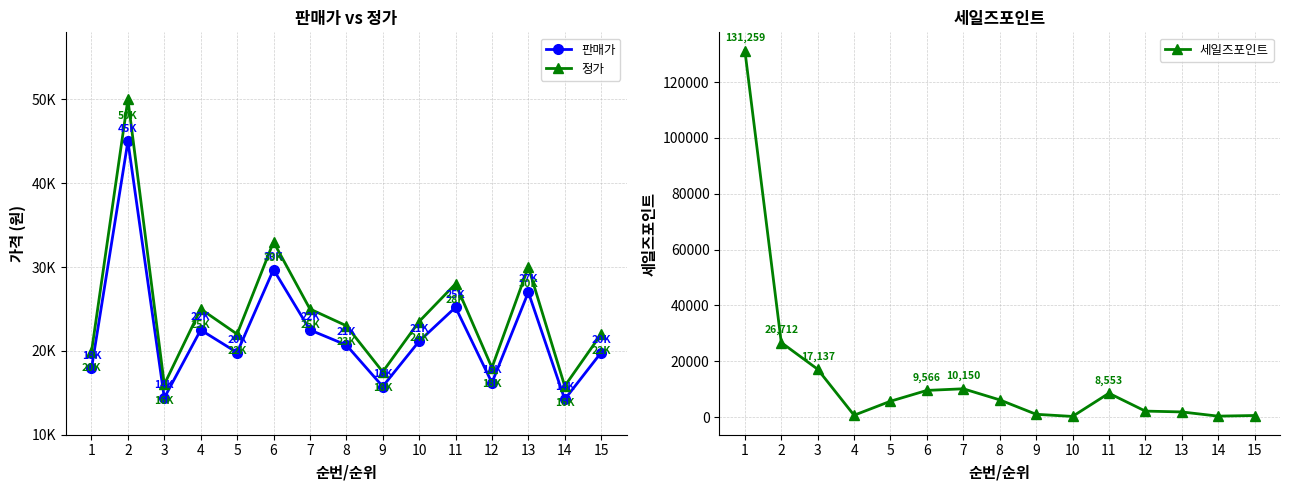

What are all the series names shown in the legend?

판매가, 정가, 세일즈포인트